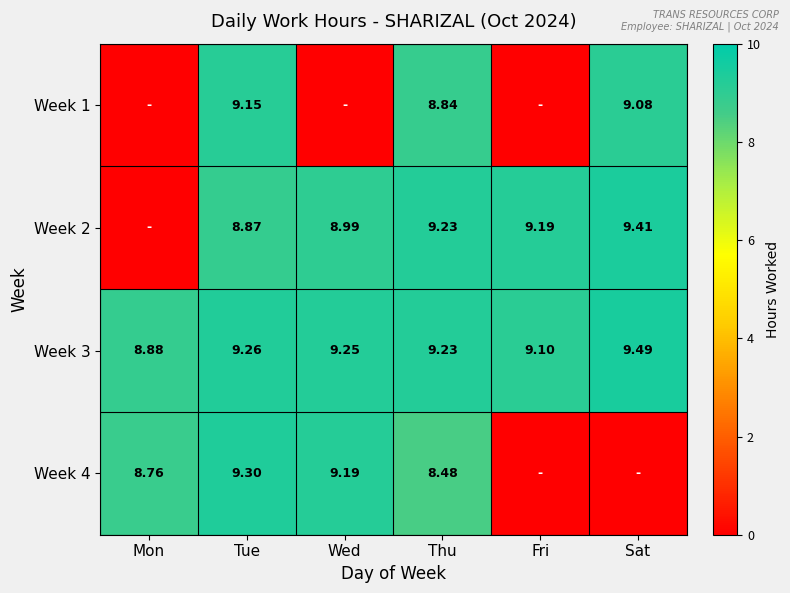

List the labels in order of Week 3 value, smallest first.

Mon, Fri, Thu, Wed, Tue, Sat